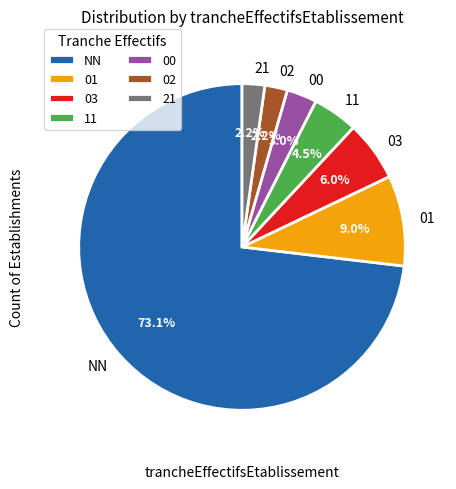

Is the sum of 02 and 00 greater than half?

No